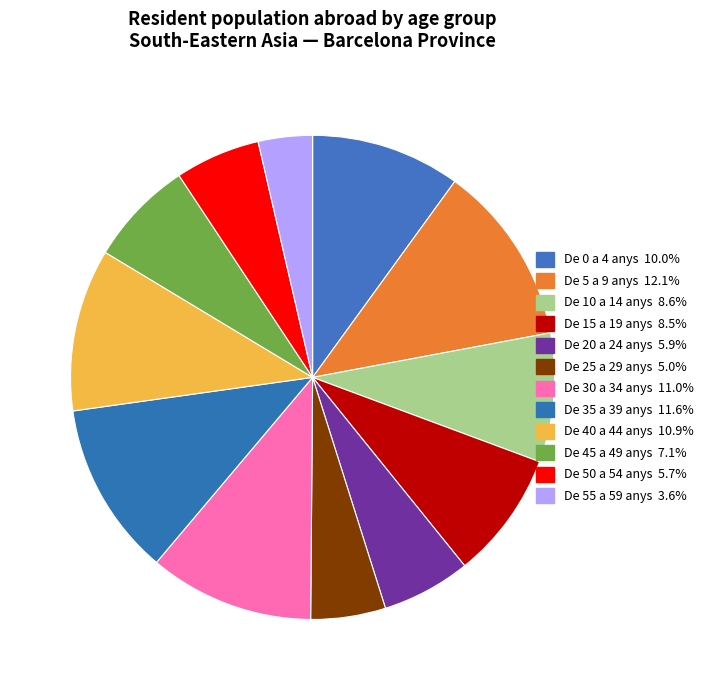

Count the number of slices in the pie.

12